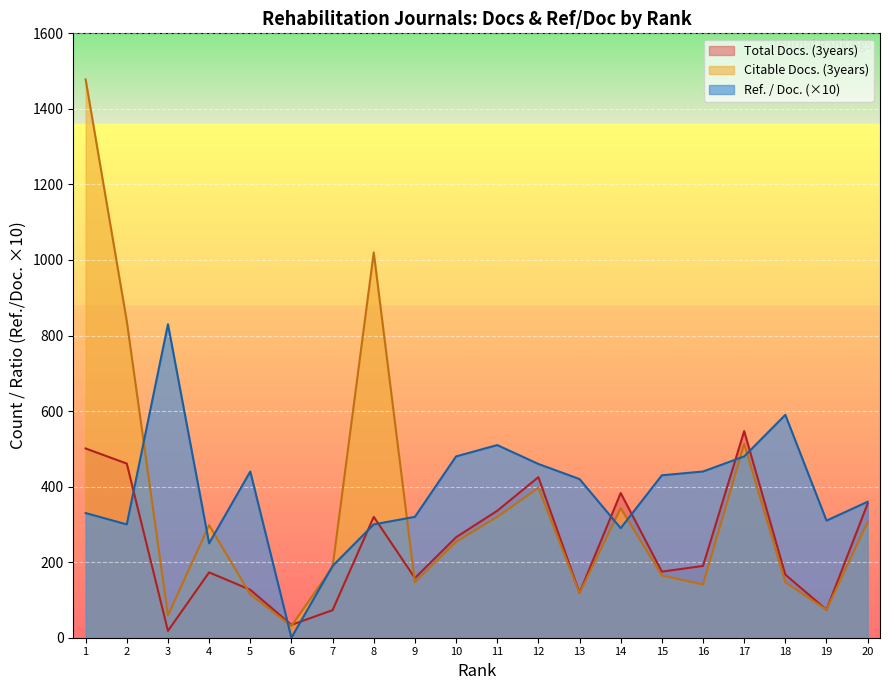

What is the greatest value displayed?

1478